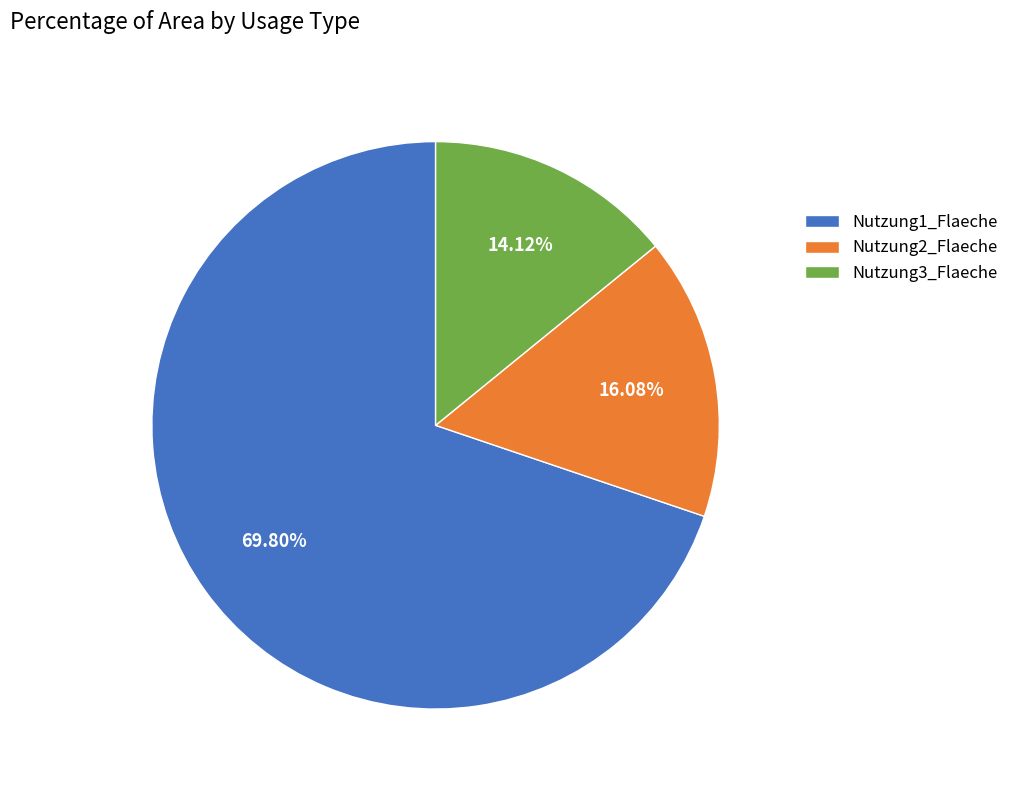

Rank the categories by value from highest to lowest.

Nutzung1_Flaeche, Nutzung2_Flaeche, Nutzung3_Flaeche